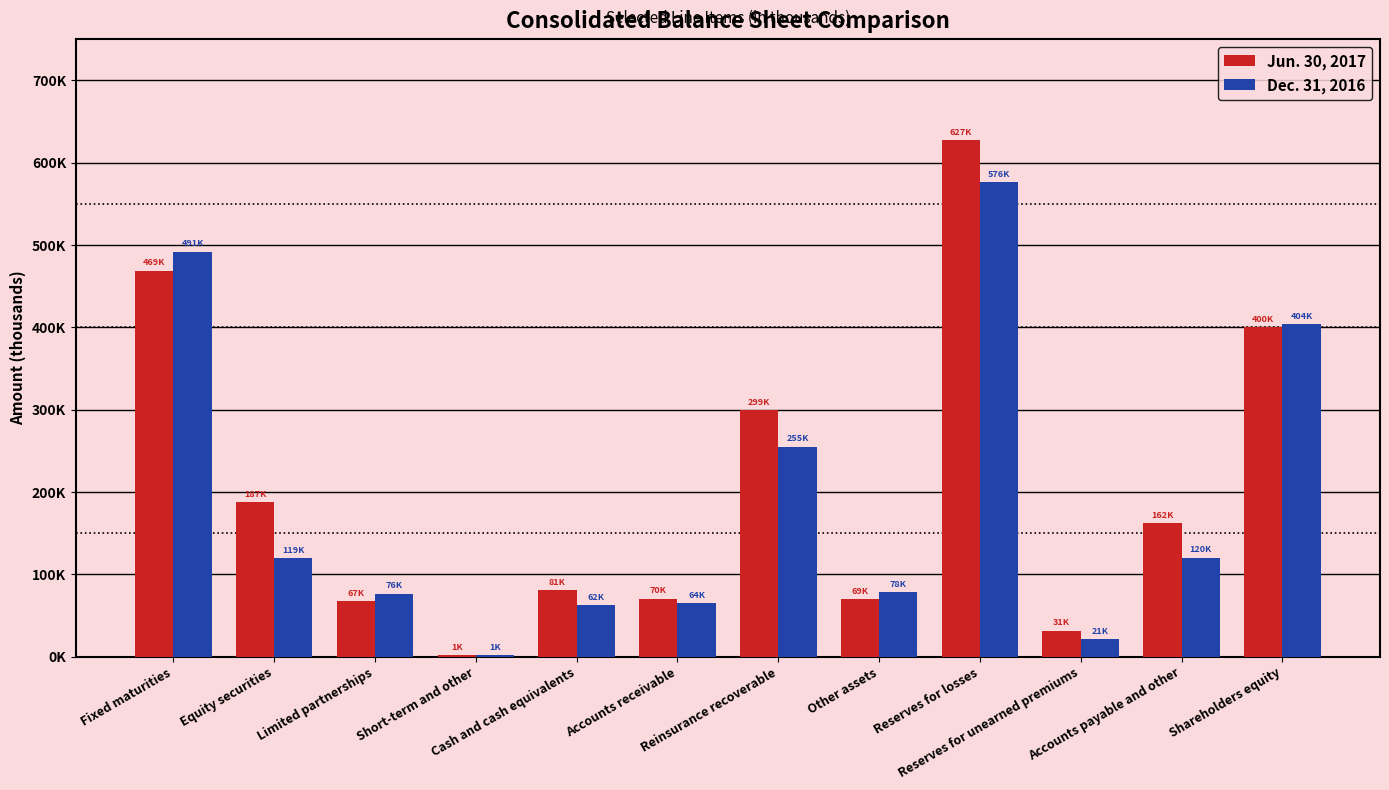

What is the label of the 8th bar from the left?

Other assets